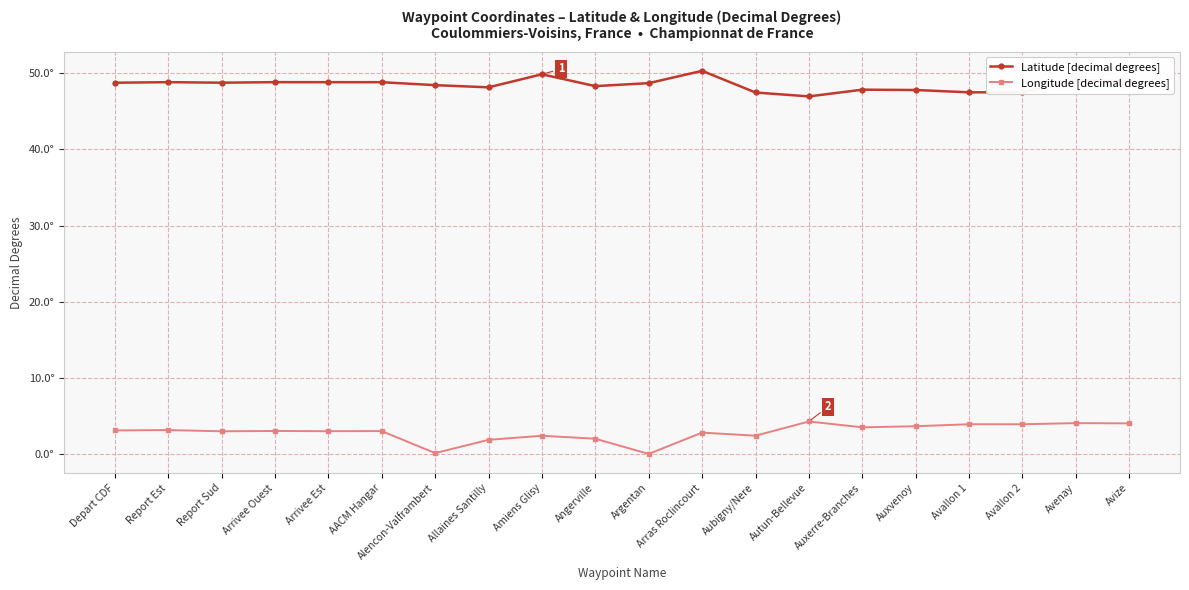

Reading right to left, transcribe all the data shown in this chart.

Latitude [decimal degrees]: Avize=49.0	Avenay=49.1	Avallon 2=47.5	Avallon 1=47.5	Auxvenoy=47.8	Auxerre-Branches=47.9	Autun-Bellevue=47.0	Aubigny/Nere=47.5	Arras Roclincourt=50.3	Argentan=48.7	Angerville=48.3	Amiens Glisy=49.9	Allaines Santilly=48.2	Alencon-Valframbert=48.4	AACM Hangar=48.8	Arrivee Est=48.8	Arrivee Ouest=48.8	Report Sud=48.8	Report Est=48.8	Depart CDF=48.8
Longitude [decimal degrees]: Avize=4.0	Avenay=4.0	Avallon 2=3.9	Avallon 1=3.9	Auxvenoy=3.6	Auxerre-Branches=3.5	Autun-Bellevue=4.3	Aubigny/Nere=2.4	Arras Roclincourt=2.8	Argentan=0.0	Angerville=2.0	Amiens Glisy=2.4	Allaines Santilly=1.9	Alencon-Valframbert=0.1	AACM Hangar=3.0	Arrivee Est=3.0	Arrivee Ouest=3.0	Report Sud=3.0	Report Est=3.1	Depart CDF=3.1